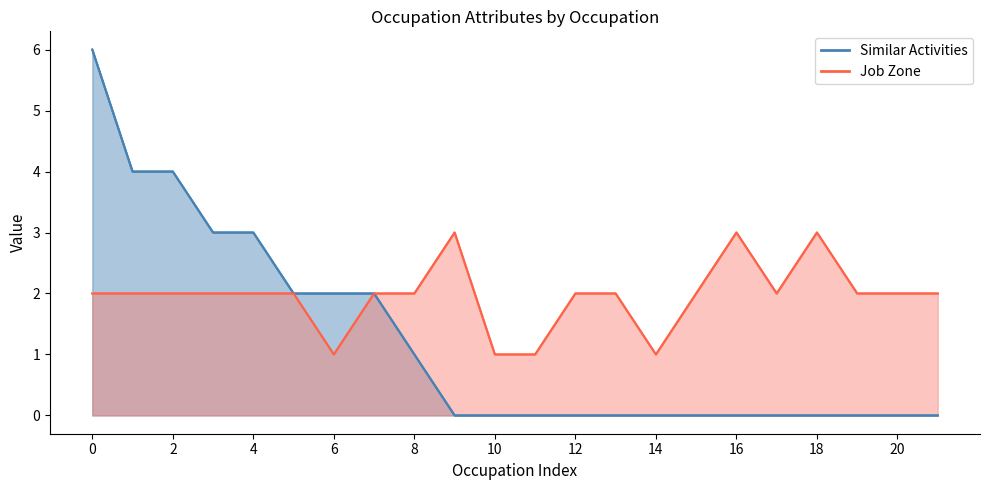

Reading left to right, list all the values displayed in this chart.

Similar Activities (line): 6	4	4	3	3	2	2	2	1	0	0	0	0	0	0	0	0	0	0	0	0	0
Job Zone (line): 2	2	2	2	2	2	1	2	2	3	1	1	2	2	1	2	3	2	3	2	2	2